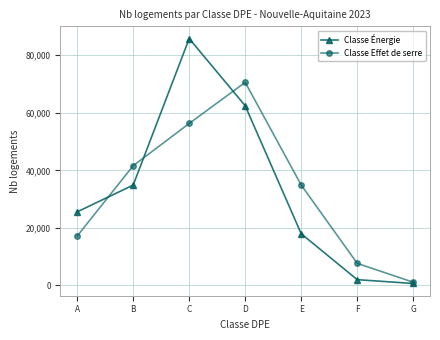

Which series has the widest spread of values?

Classe Énergie